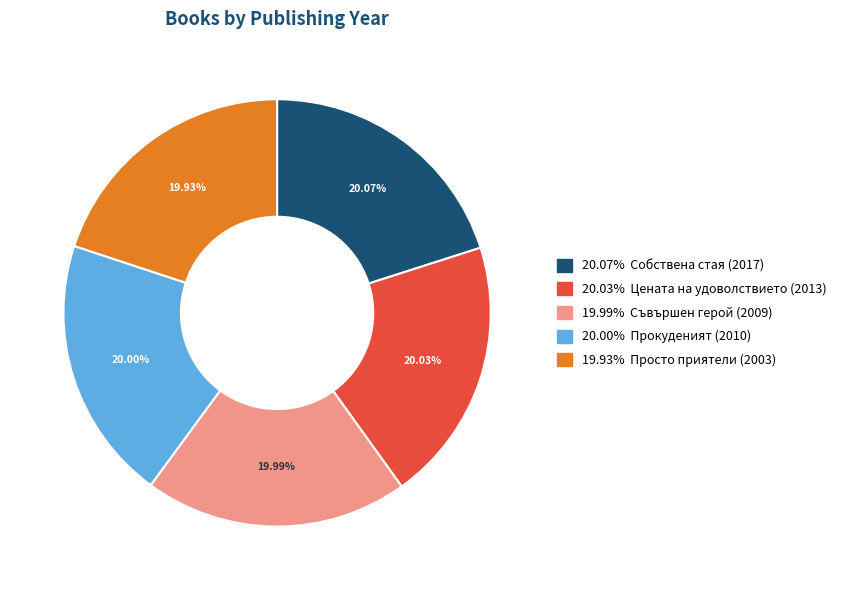

Is there any slice that represents more than half of the pie?

No